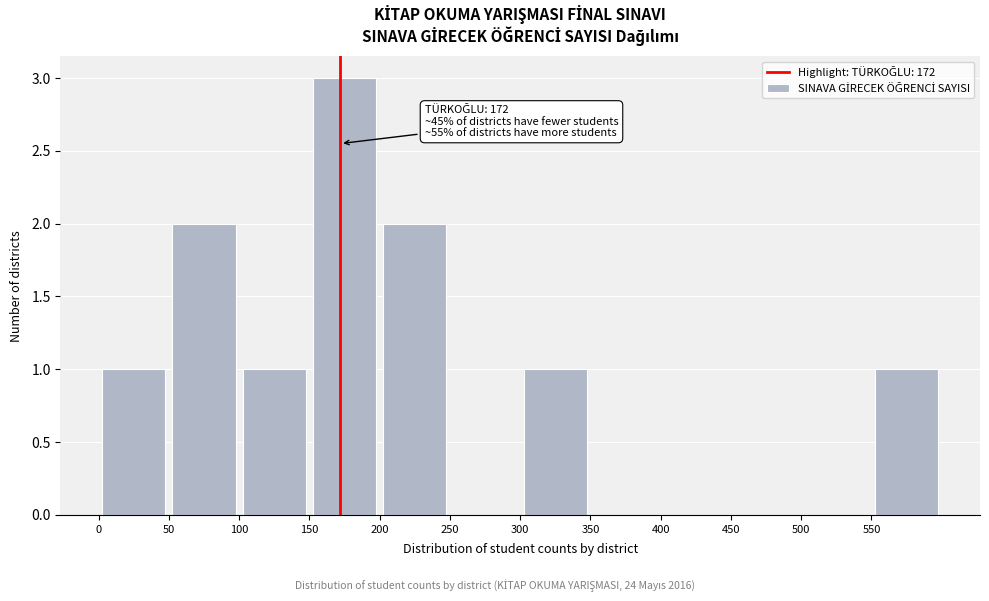

Over which range of the x-axis is the bar tallest?

150 to 200